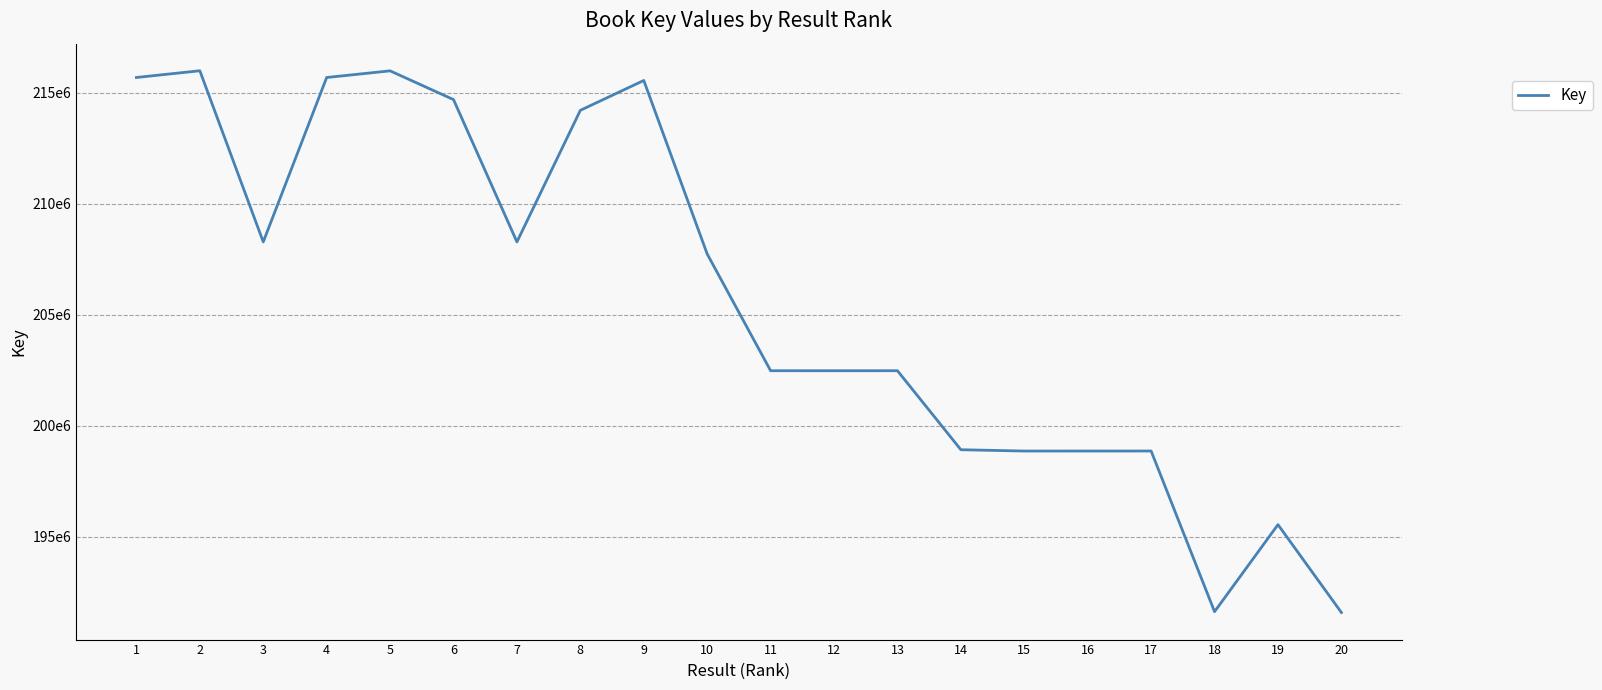

At which category does the chart reach its minimum across all series?

20